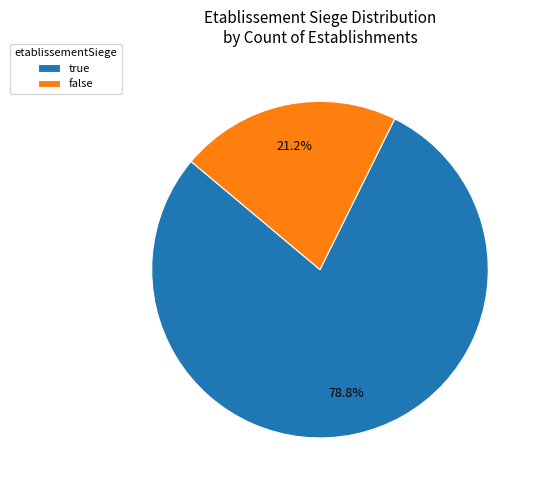

To the nearest percent, what is the difference between the false and true slice percentages?

58%